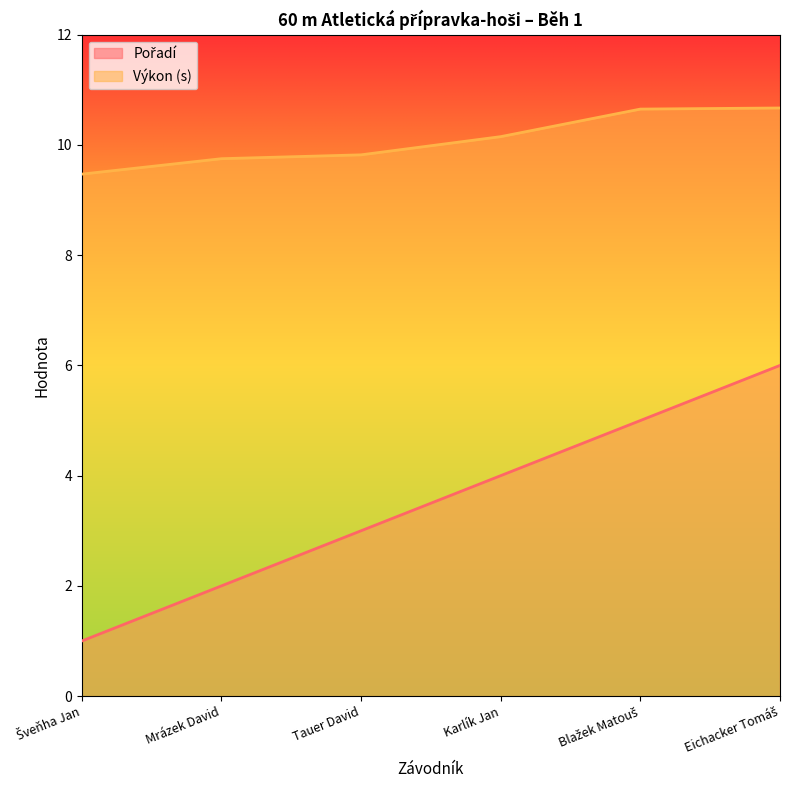

What is the label of the 4th point from the left?

Karlík Jan